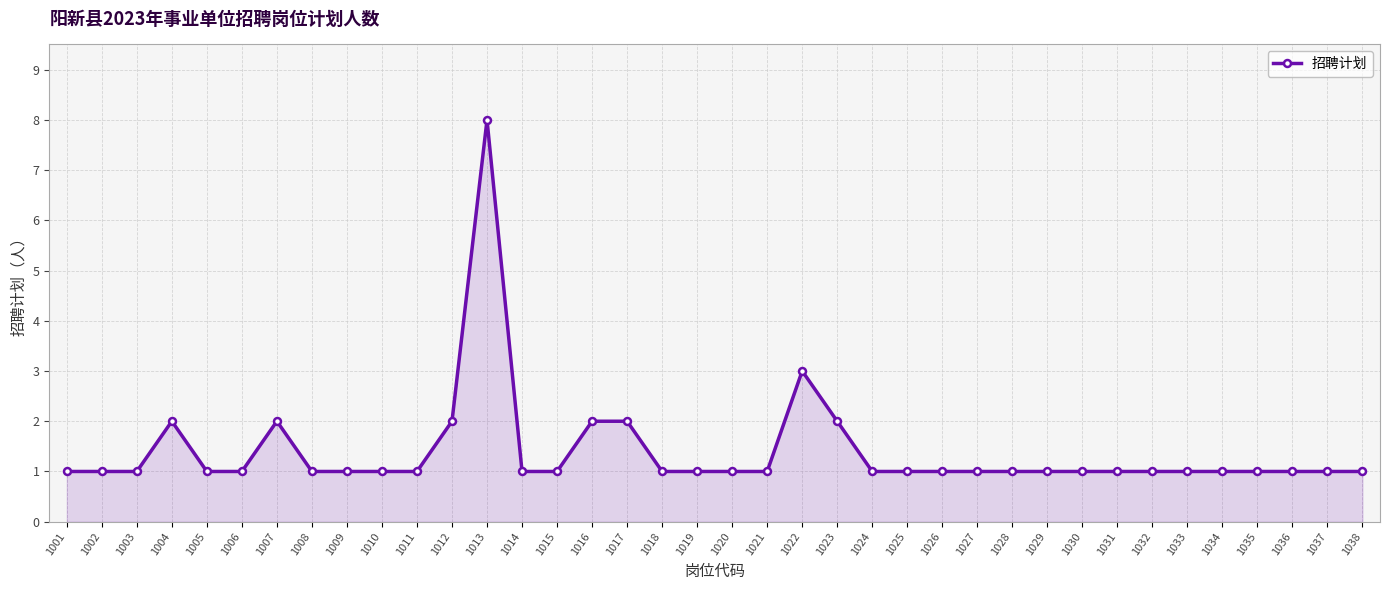

The chart shows a value of 1 at 1024. True or false?

True